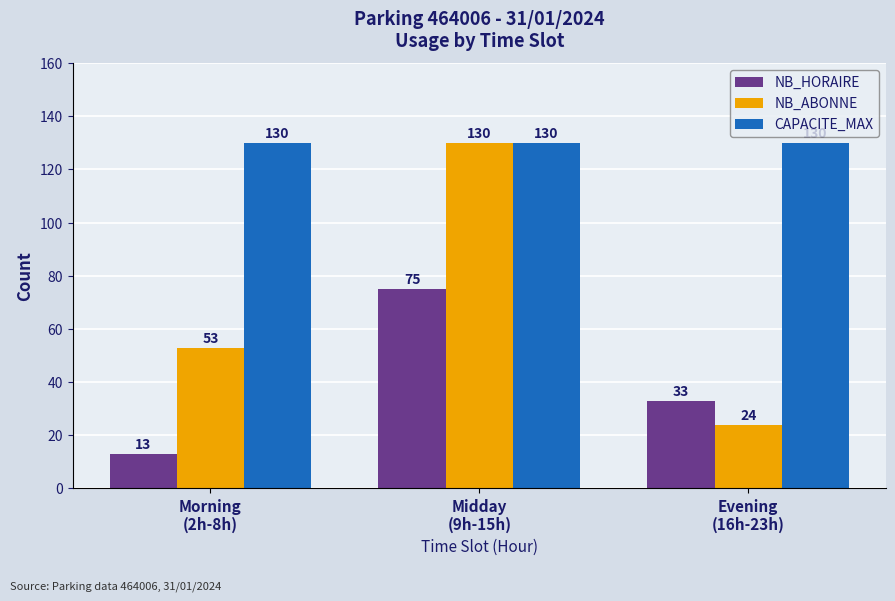

What position from the right is Morning
(2h-8h)?

3